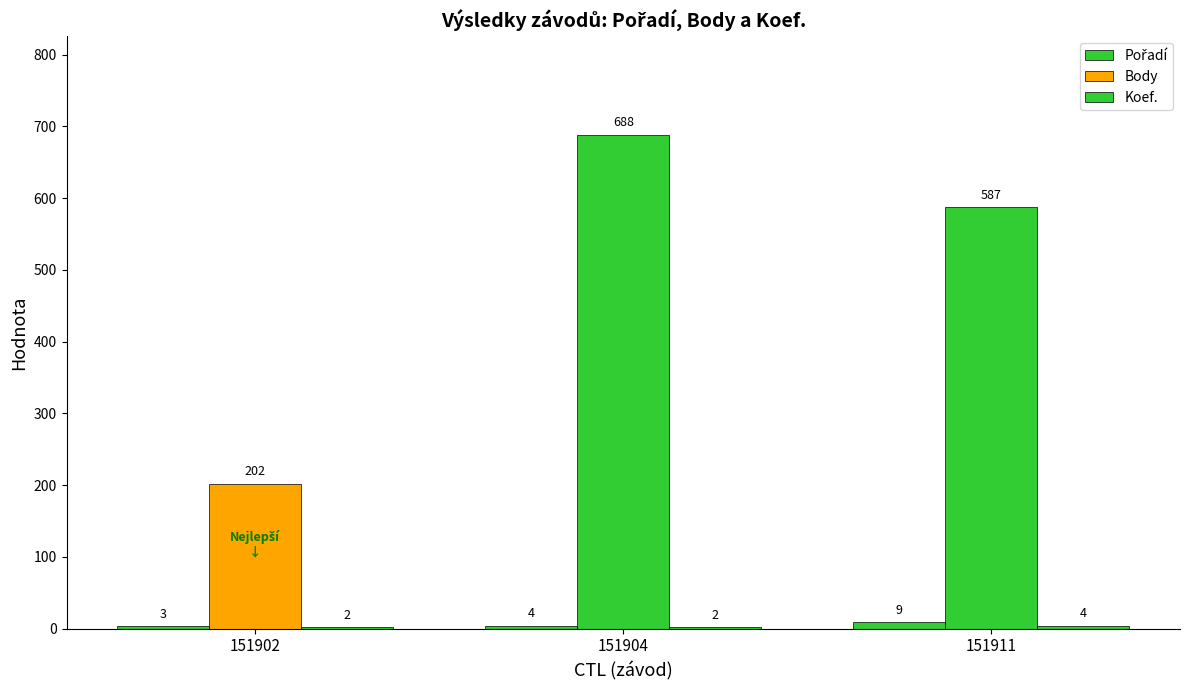

At which label does Body reach its minimum?

151902